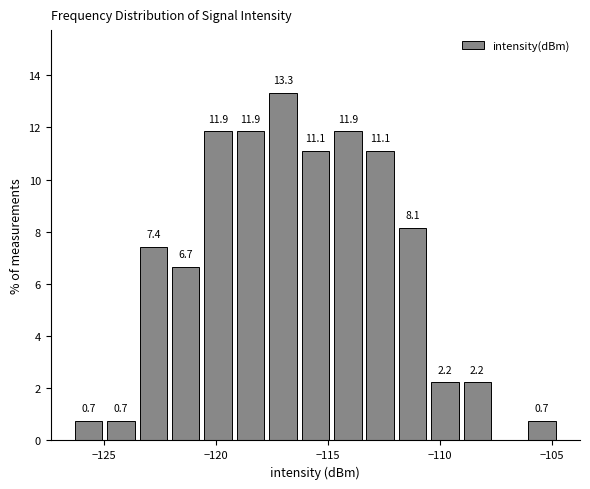

Around what value on the x-axis is the tallest bar? Give the approximate position of its centre, as read against the axis.

-117.0